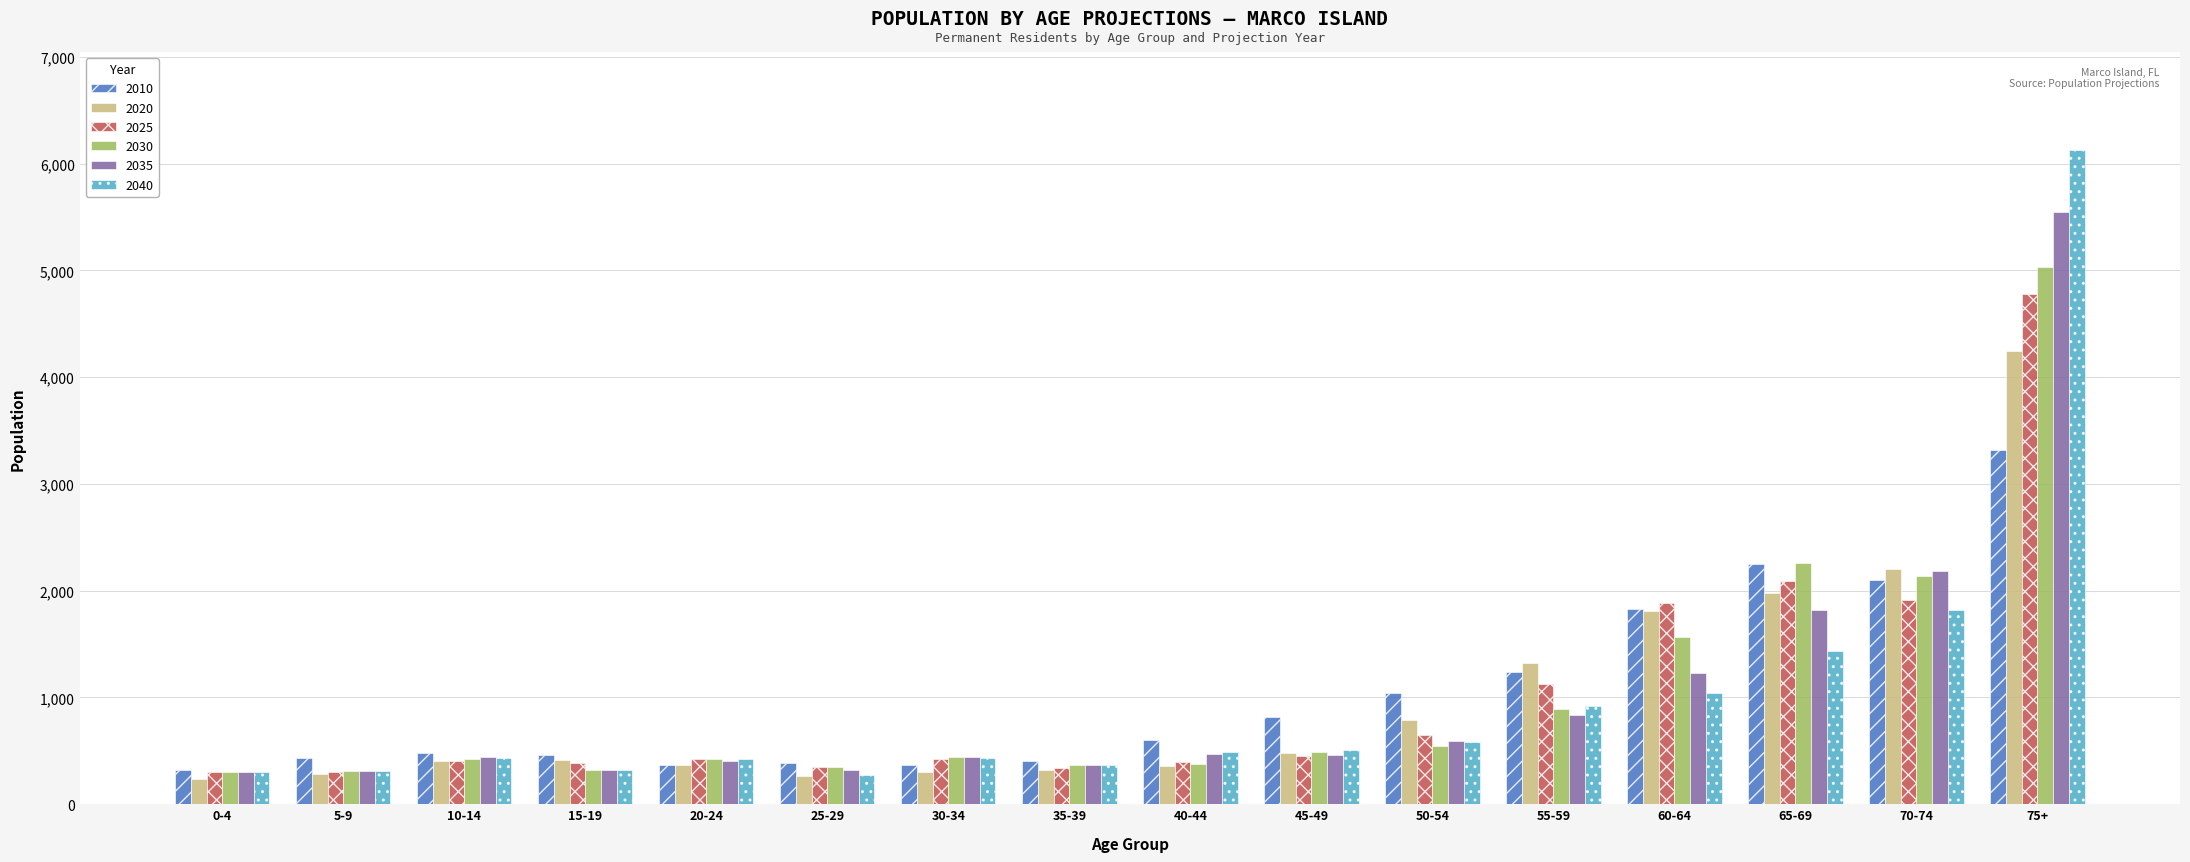

How many distinct data groups are displayed?

6